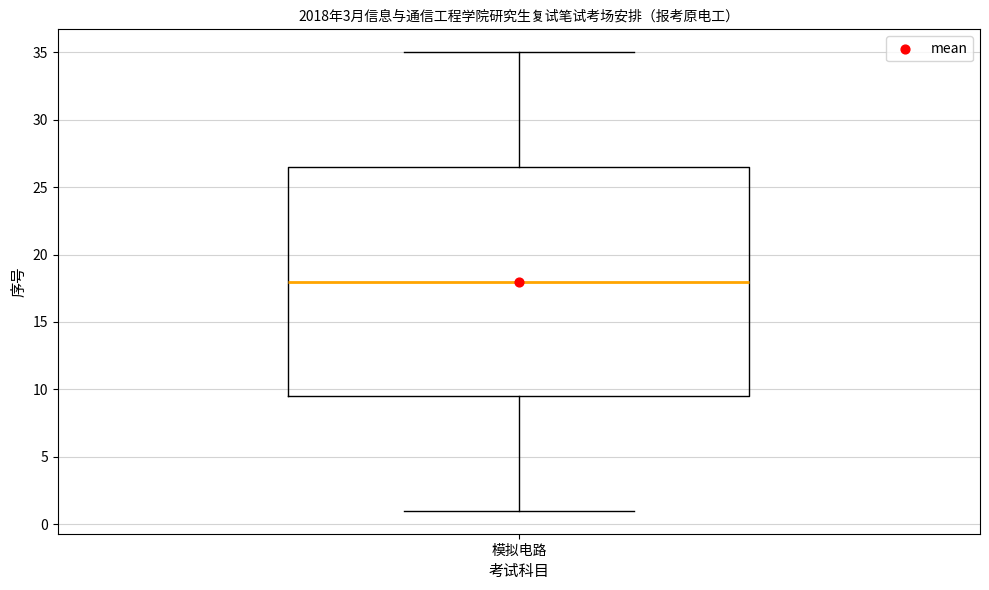

Transcribe this box plot: give where the median line is, the range the box spans, and where the two whiskers end, as read against the y-axis. The values are not printed on the chart, so give them approximately, as read against the axis.

median 18.0, box 9.5 to 26.5, whiskers 1.0 to 35.0